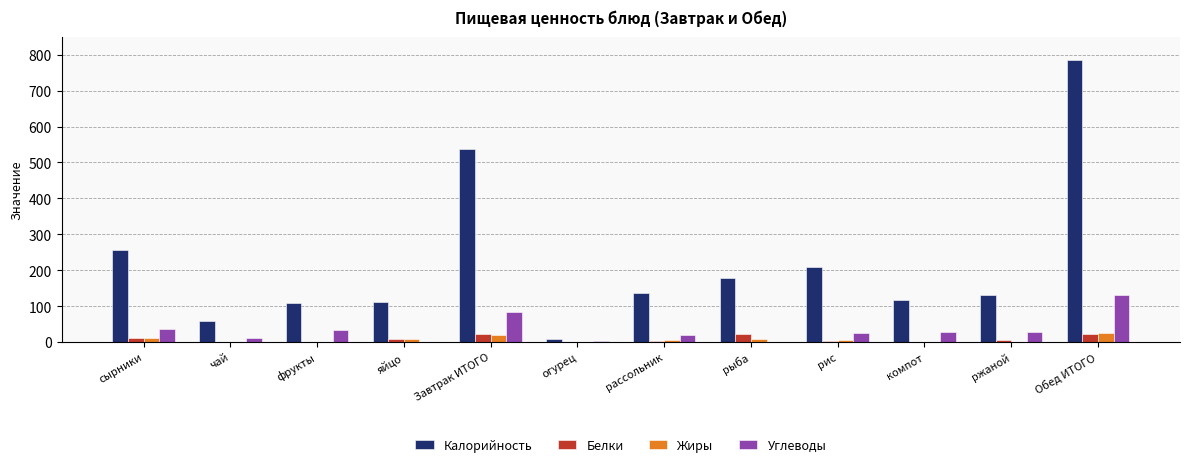

What is the highest value of the Жиры series?

26